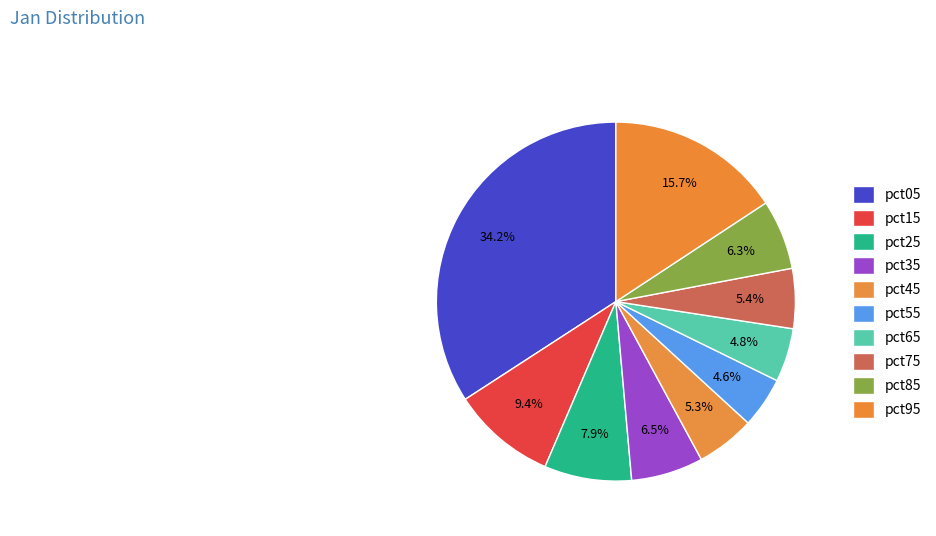

To the nearest percent, what is the average slice percentage?

10%